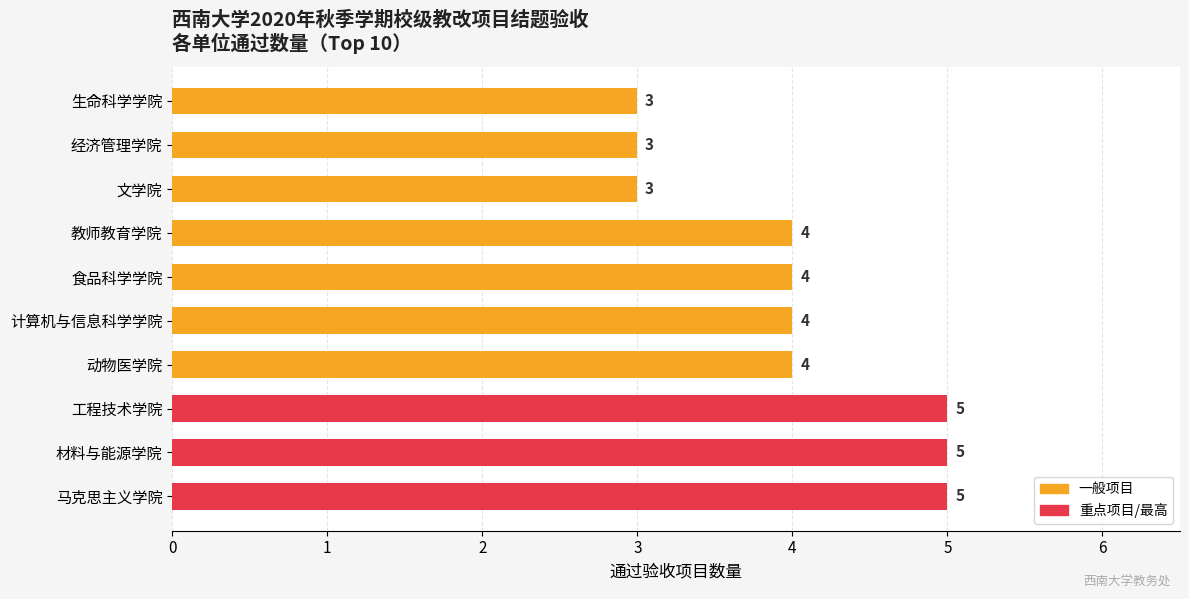

What is the ratio of the value at 马克思主义学院 to the value at 生命科学学院?

1.7